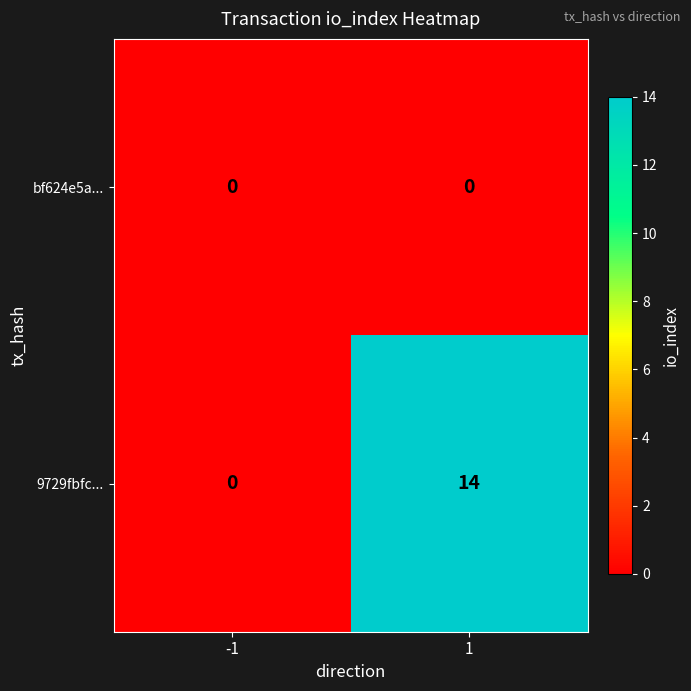

Which series changed the most between -1 and 1?

9729fbfc...